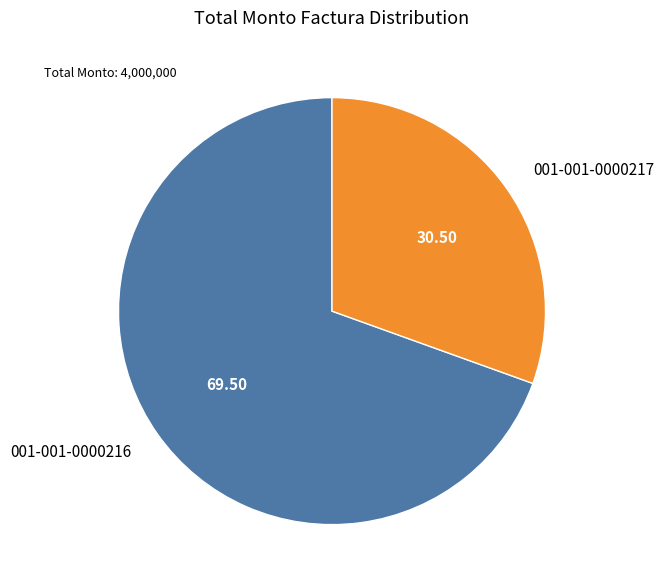

Rank the categories by value from highest to lowest.

001-001-0000216, 001-001-0000217